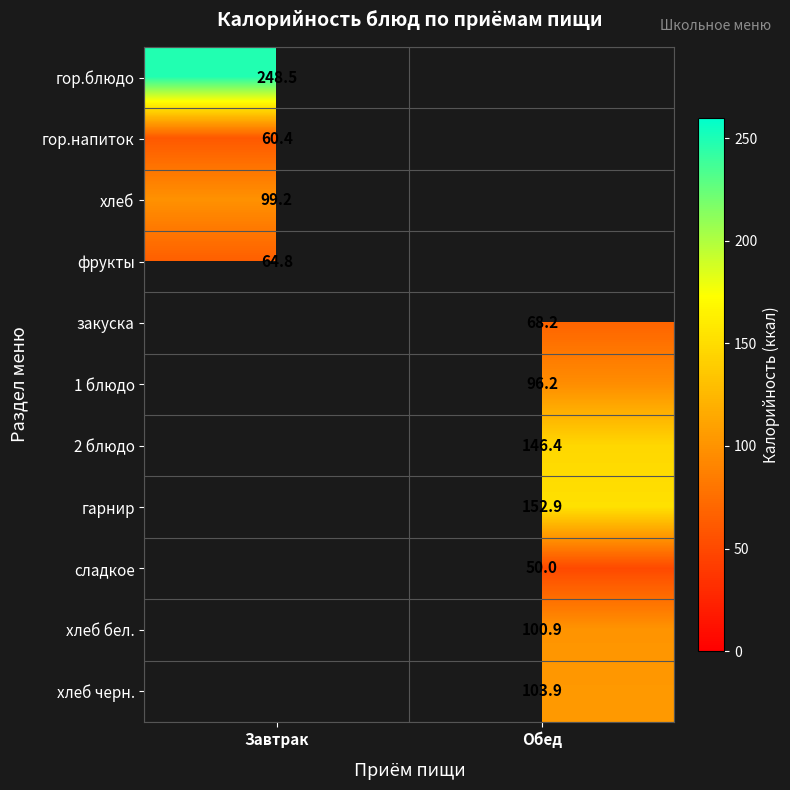

True or false: гор.блюдо has a value of 248.5 at Завтрак.

True